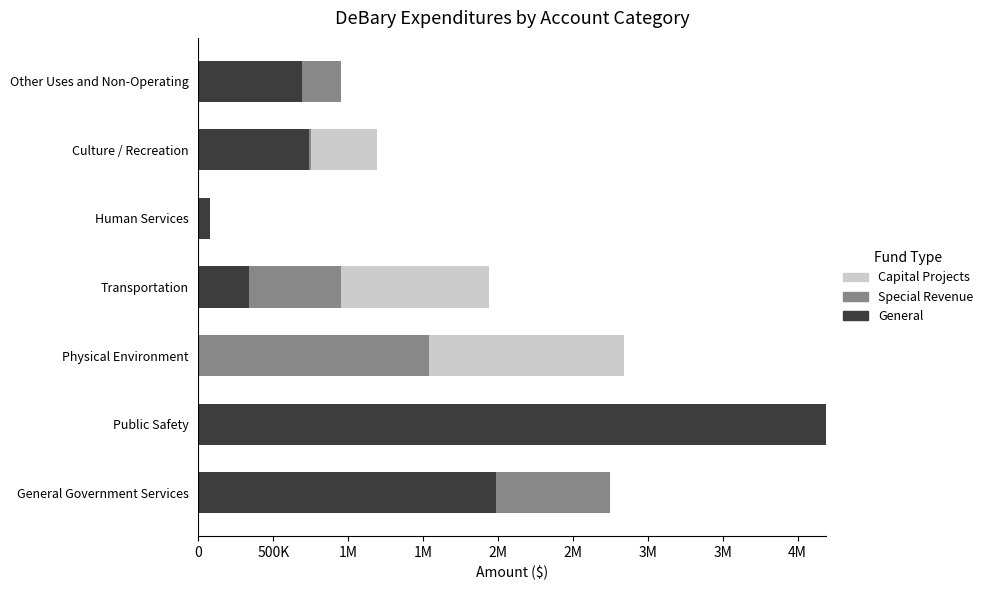

What is the difference between the maximum and minimum values in the General series?

4188233